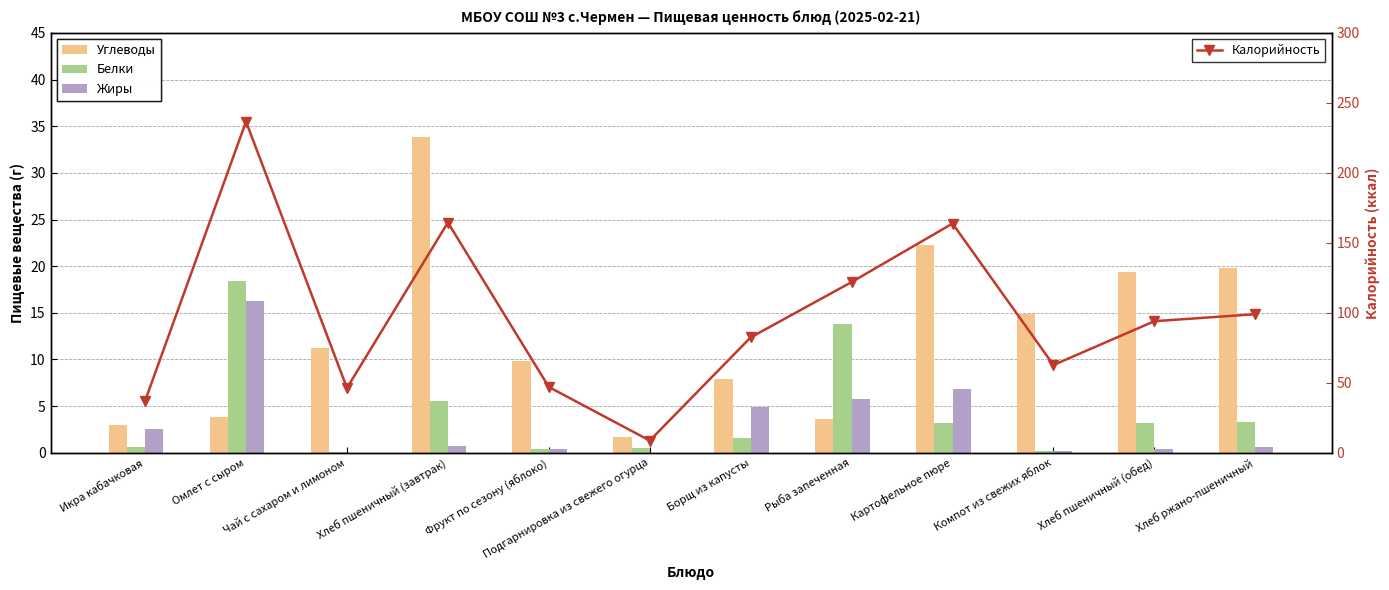

What is the label of the 3rd bar from the right?

Компот из свежих яблок